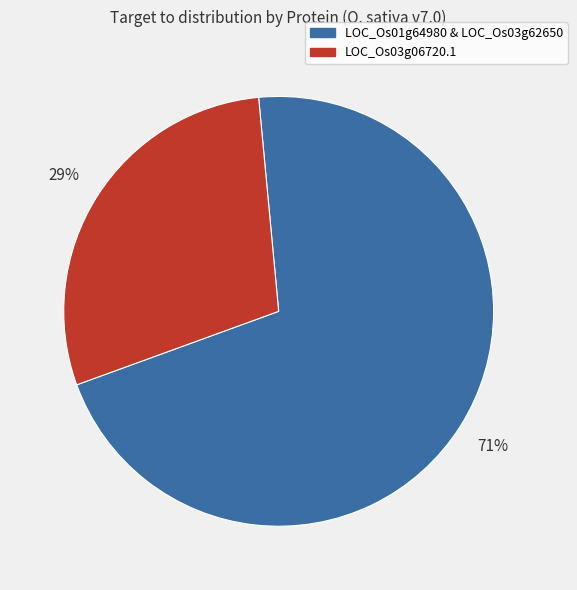

Does any single category account for the majority?

Yes